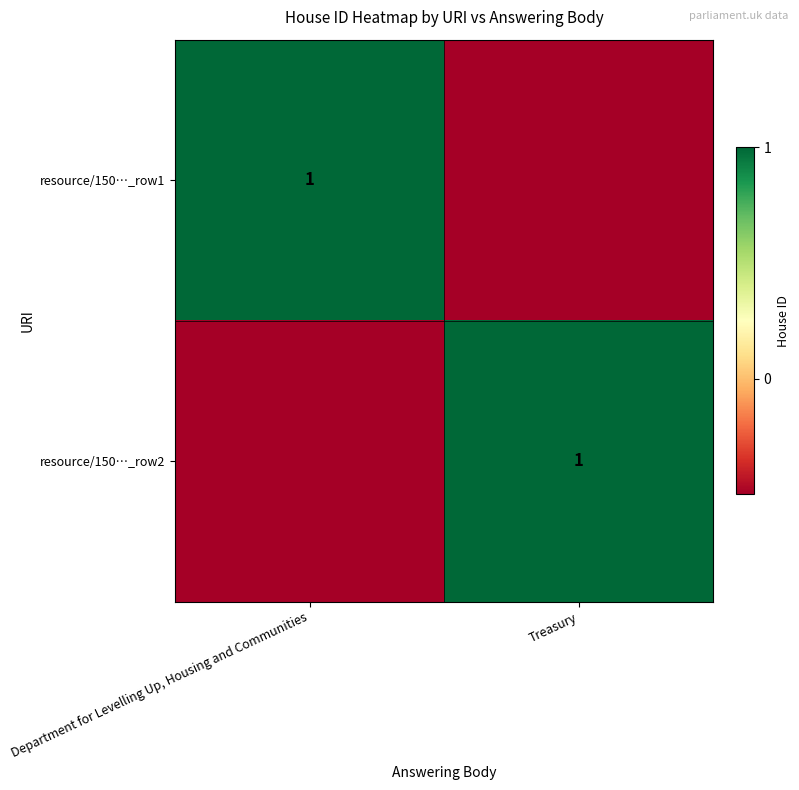

Which series has the largest range (max minus min)?

row_0